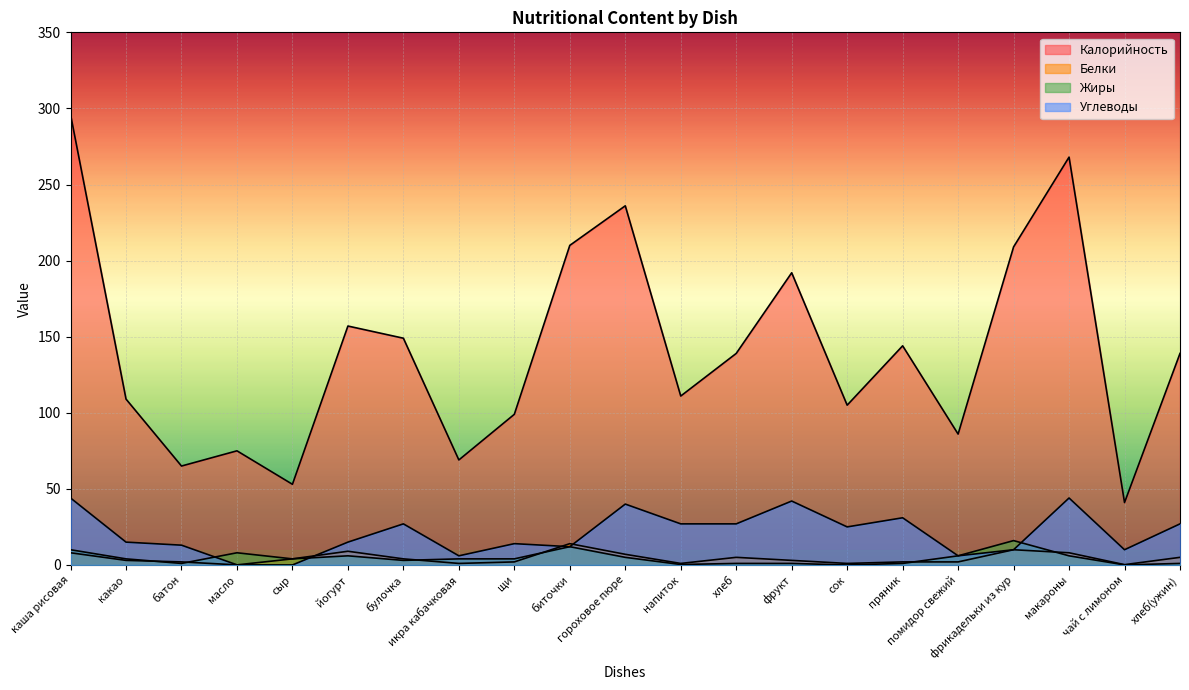

Is it true that Белки equals 8.0 at макароны?

True